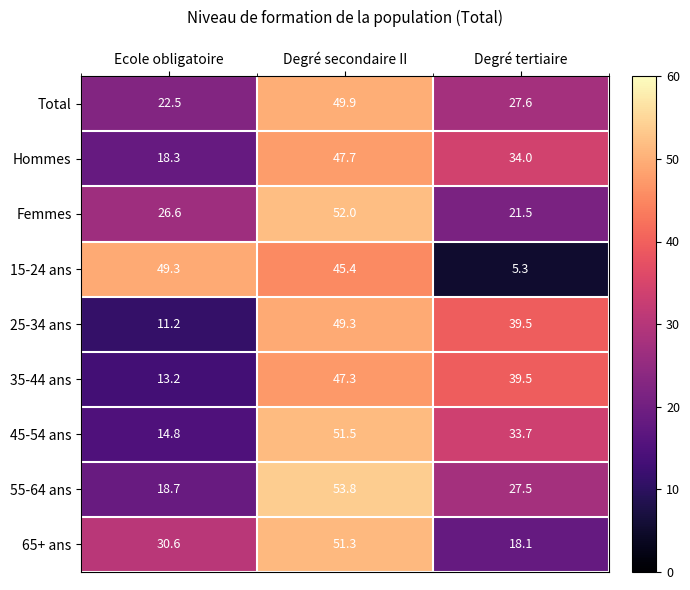

Where does the 55-64 ans series first go above 27?

Degré secondaire II